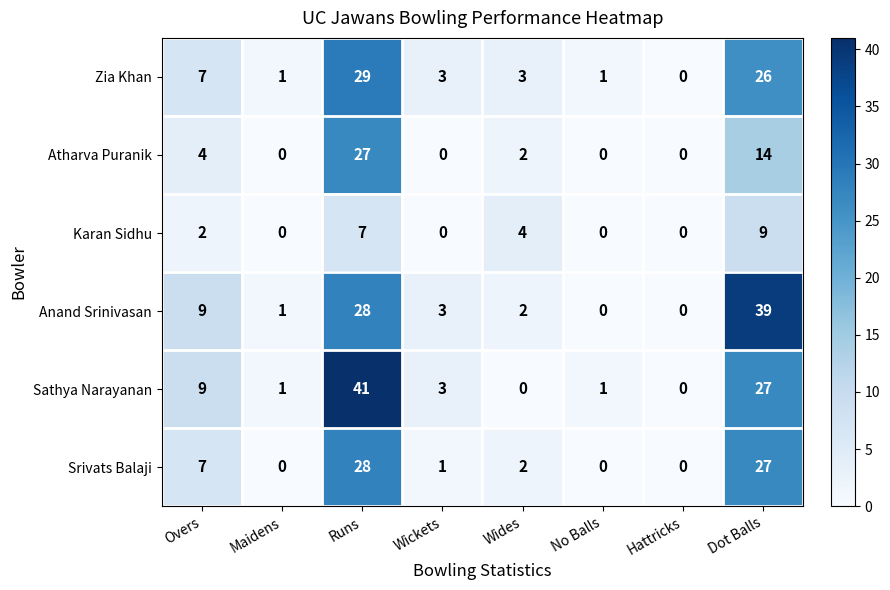

At which category is the sum across all series the highest?

Runs